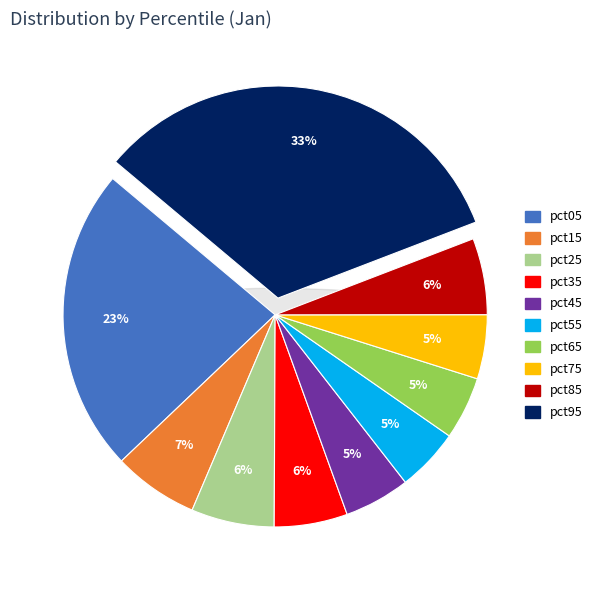

Which has a higher value, pct85 or pct15?

pct15